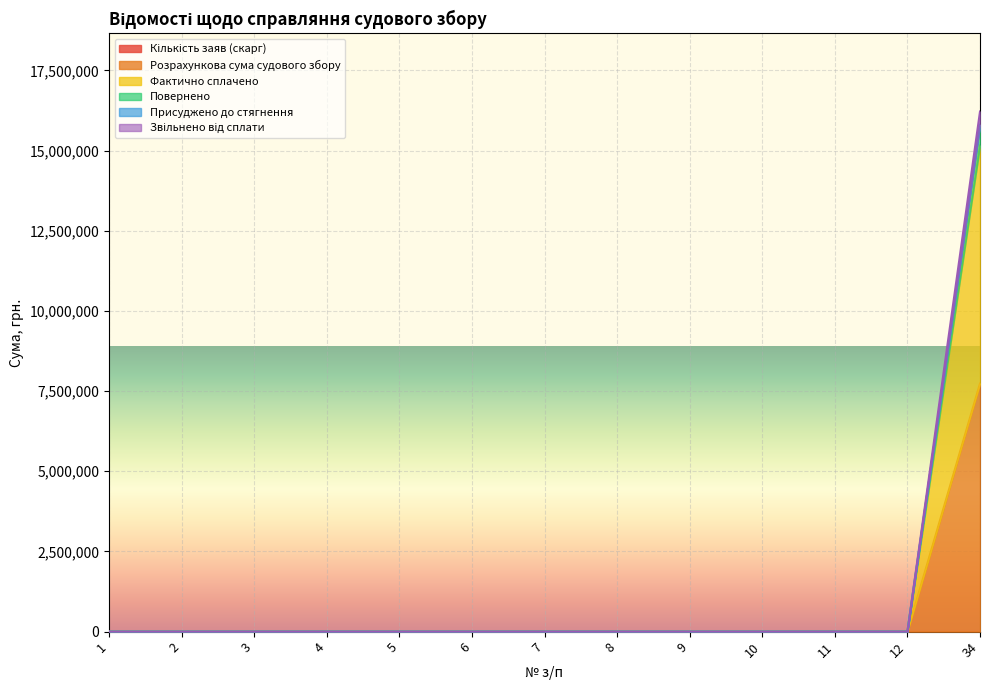

How many lines are shown in the chart?

6